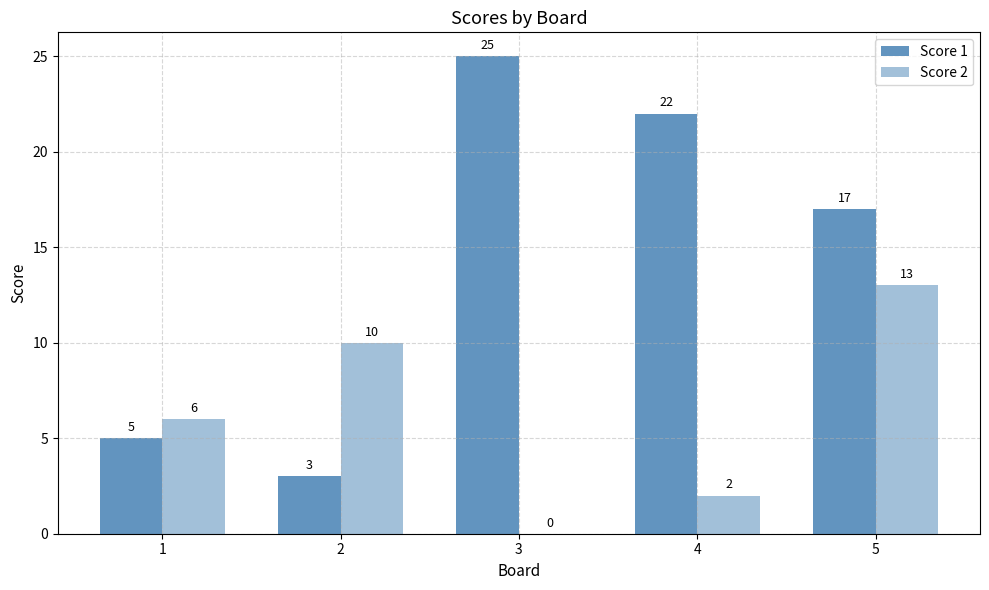

The value of Score 1 at 5 is 17. True or false?

True